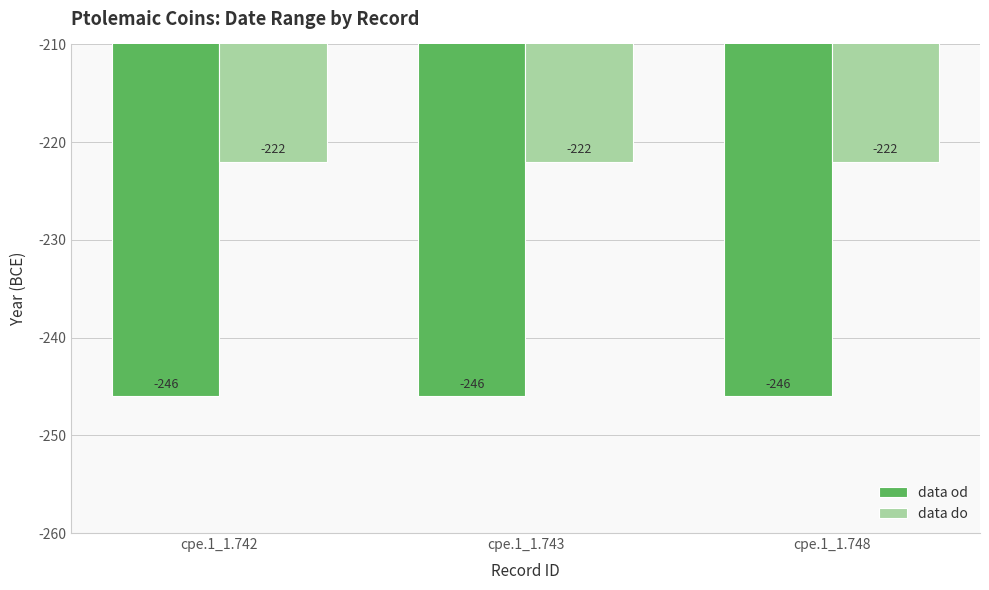

What is the value of the data do bar at the 3rd from the left?

-222